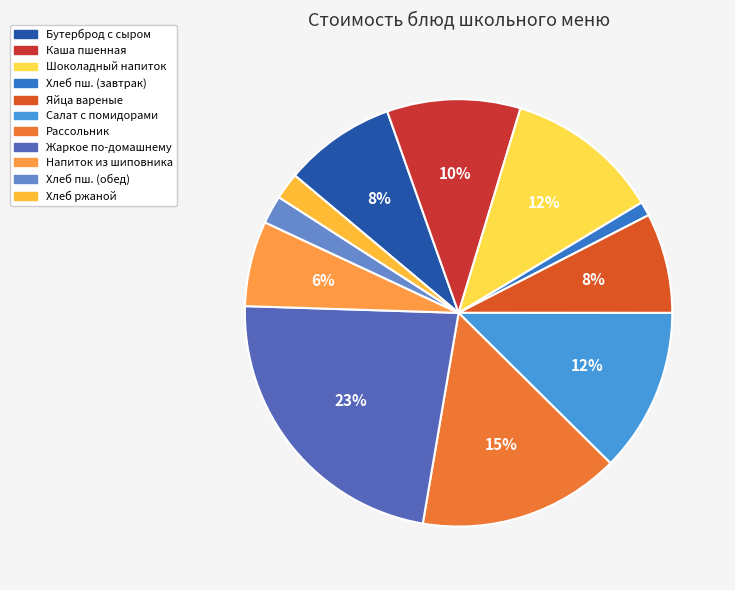

To the nearest percent, what is the difference between the largest and smallest slice percentages?

22%